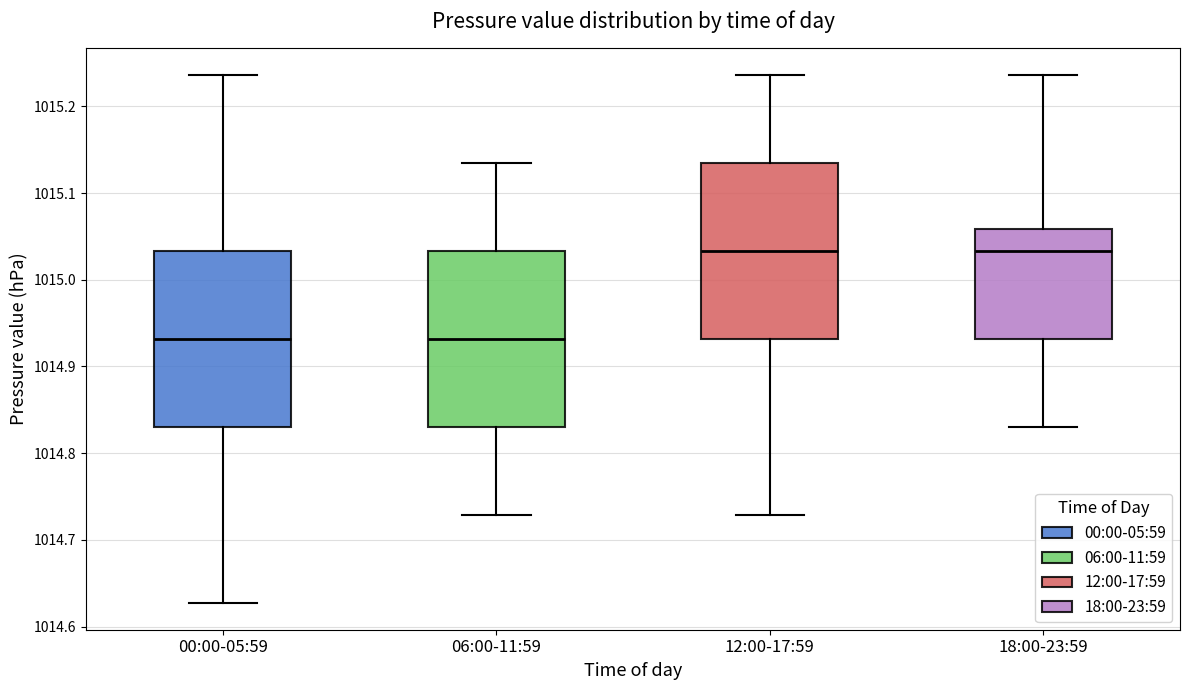

Where is the lower edge of the box for 06:00-11:59 on the y-axis? The values are not printed on the chart, so give them approximately, as read against the axis.

1014.83